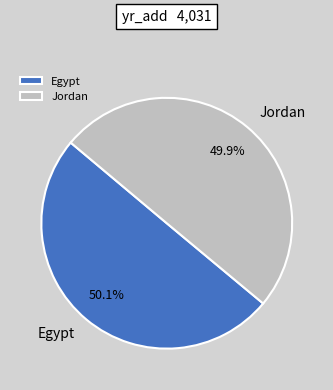

Is there a majority slice in this chart?

Yes